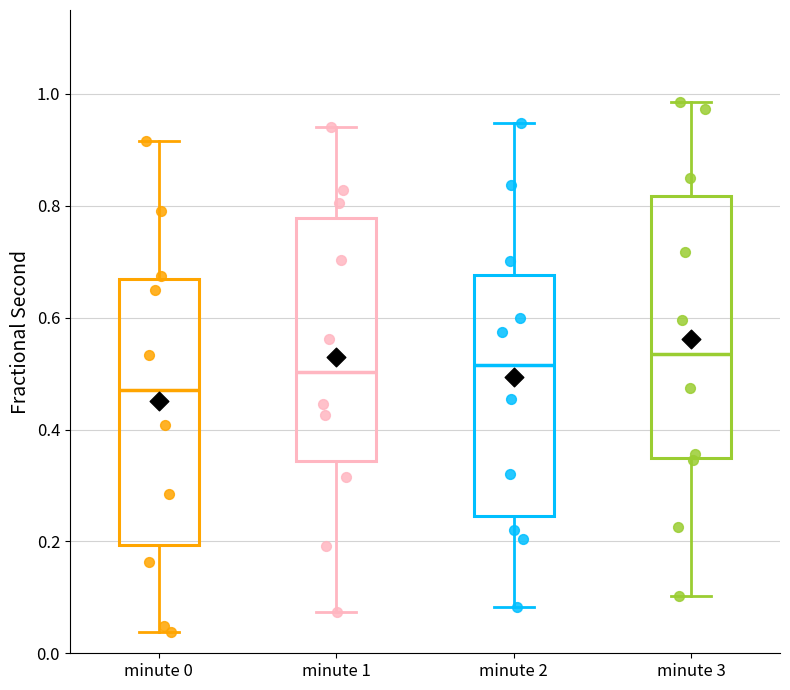

Reading left to right, transcribe this box plot: for each box, give where its median line is, the range the box spans, and where its two whiskers end, as read against the y-axis. The values are not printed on the chart, so give them approximately, as read against the axis.

minute 0: median 0.48, box 0.20 to 0.66, whiskers 0.04 to 0.92
minute 1: median 0.50, box 0.34 to 0.78, whiskers 0.08 to 0.94
minute 2: median 0.52, box 0.24 to 0.68, whiskers 0.08 to 0.94
minute 3: median 0.54, box 0.34 to 0.82, whiskers 0.10 to 0.98